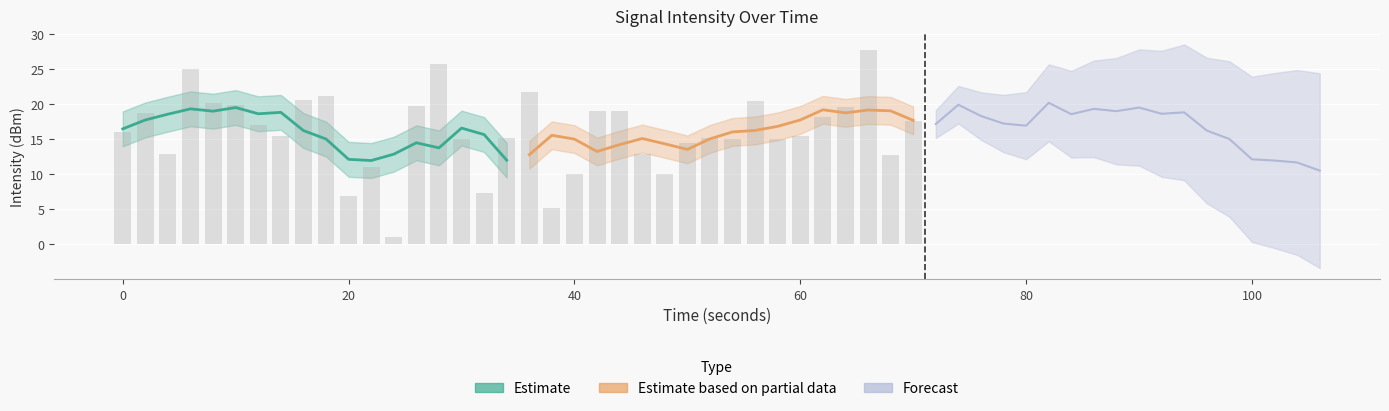

Is the value of Estimate at 0 greater than the value of Forecast at 17?

Yes